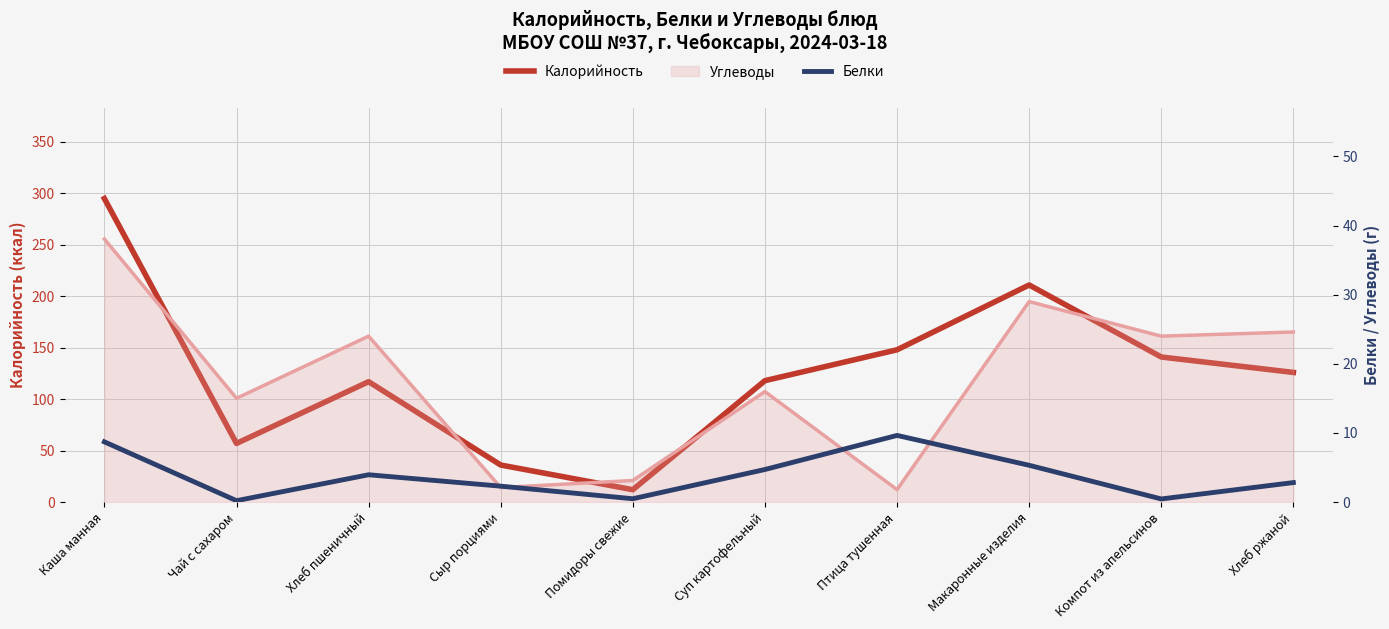

What is the spread (max minus min) of values at Каша манная?

286.3